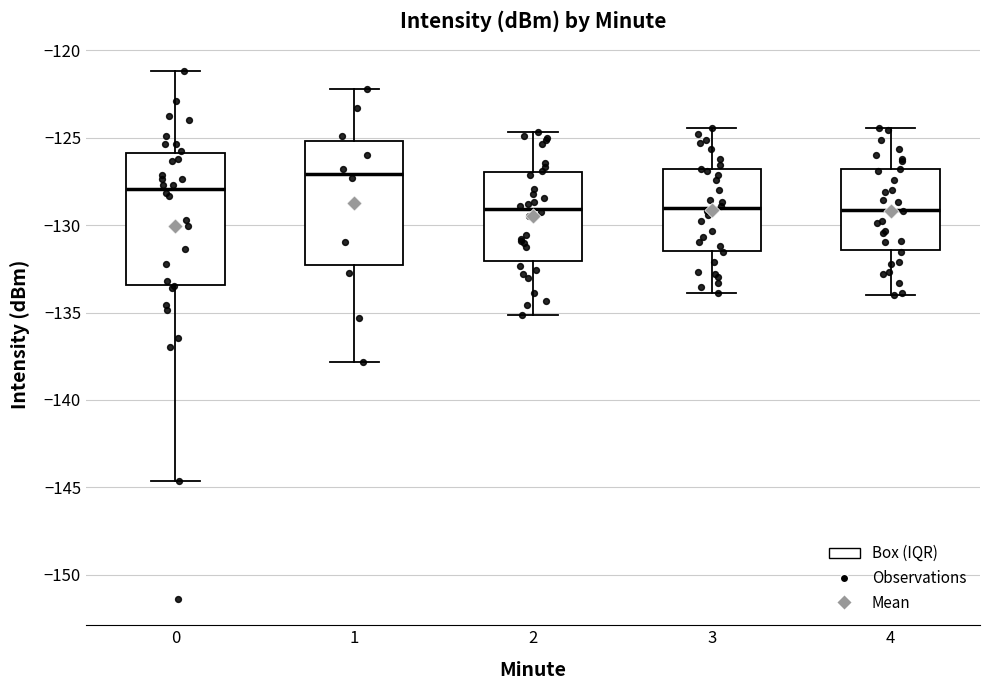

Reading left to right, read every box against the y-axis: the position of its median line, the range the box covers, and the ends of its whiskers. The values are not printed on the chart, so give them approximately, as read against the axis.

0: median -128.0, box -133.5 to -126.0, whiskers -144.5 to -121.0
1: median -127.0, box -132.5 to -125.0, whiskers -138.0 to -122.0
2: median -129.0, box -132.0 to -127.0, whiskers -135.0 to -124.5
3: median -129.0, box -131.5 to -127.0, whiskers -134.0 to -124.5
4: median -129.0, box -131.5 to -127.0, whiskers -134.0 to -124.5